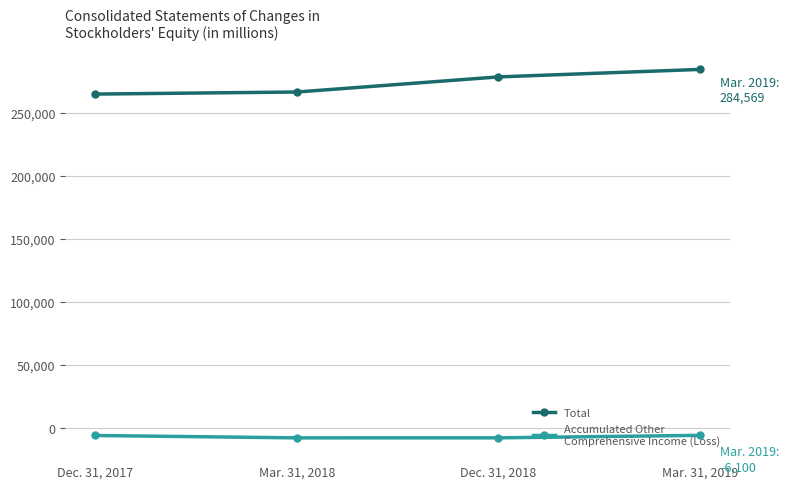

What is the maximum value shown in the chart?

284569